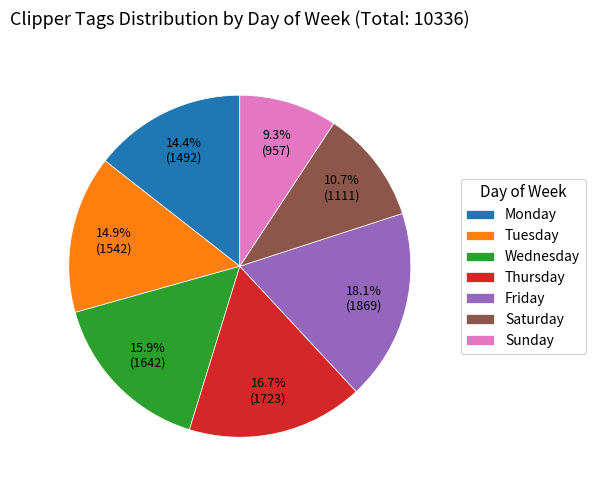

Between Friday and Wednesday, which is larger?

Friday